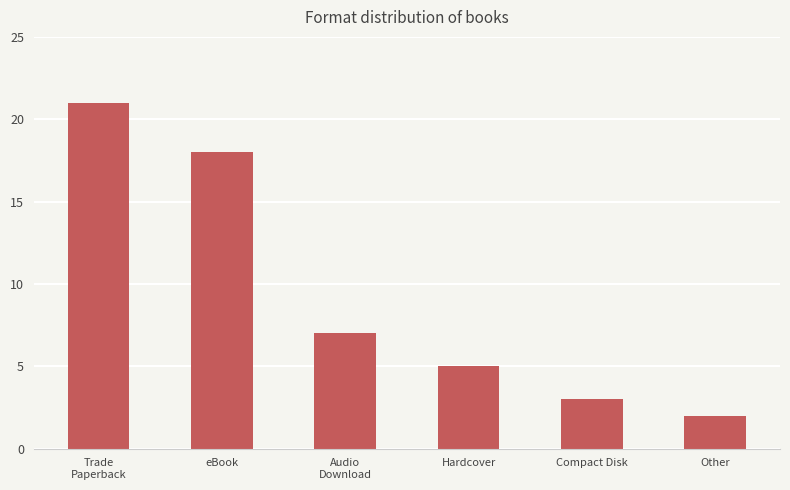

What is the difference between the maximum and minimum values?

19